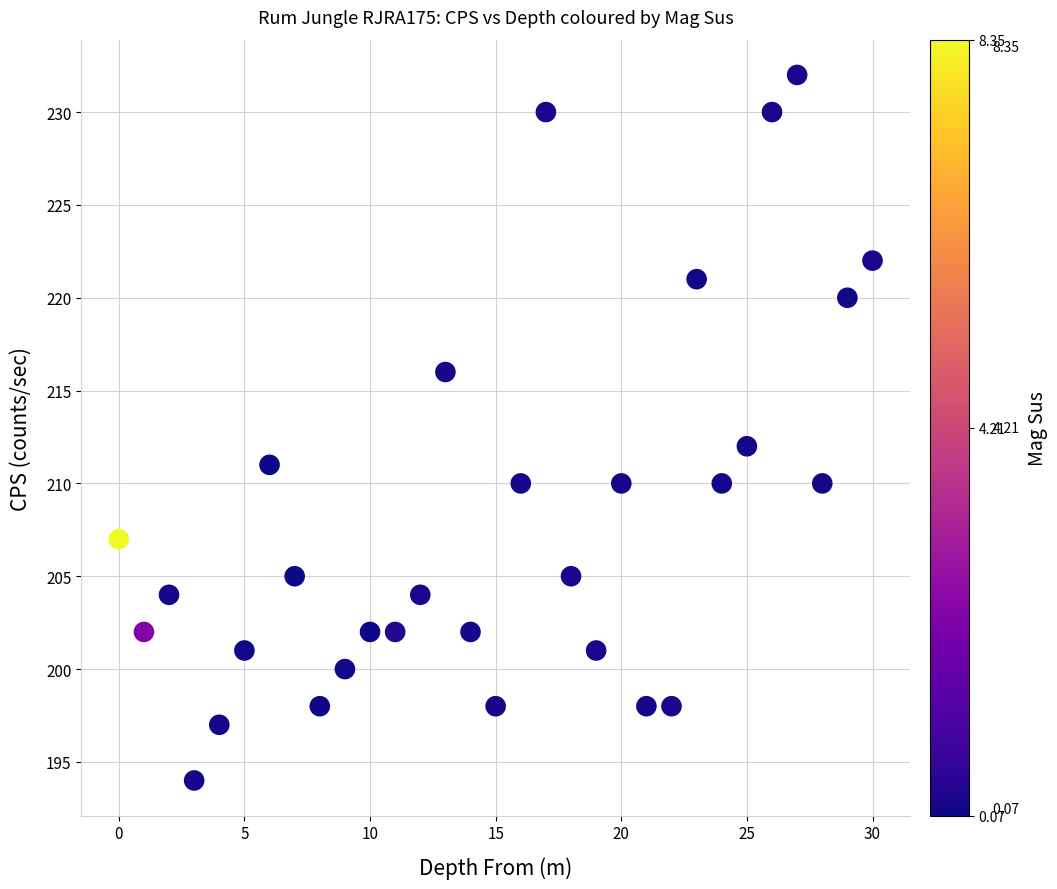

What is the range of Y values (max minus min)?

38